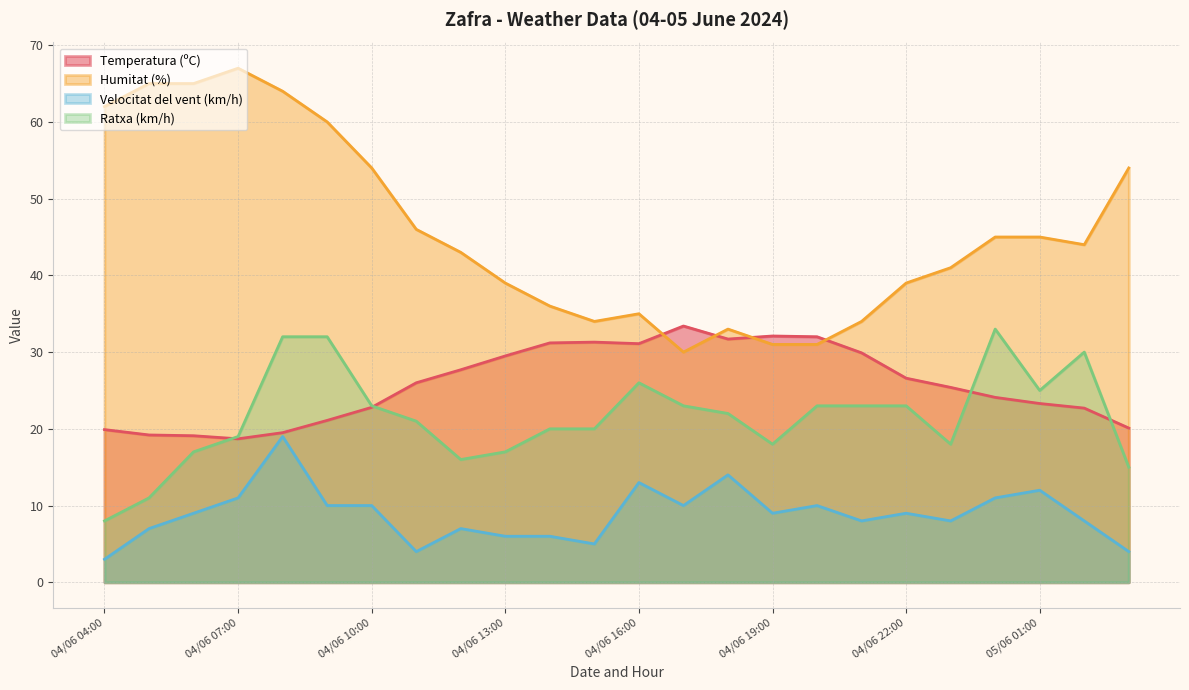

What is the difference between the Ratxa (km/h) values at 05/06 03:00 and 04/06 08:00?

17.0